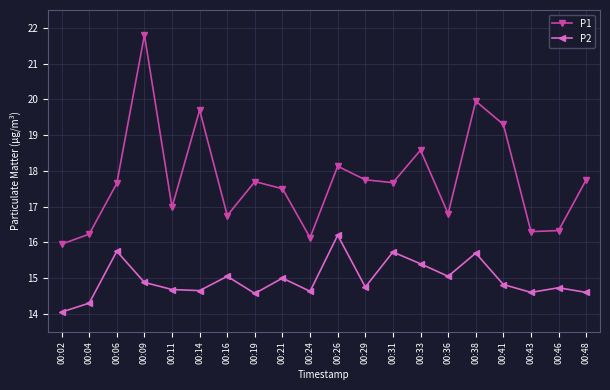

True or false: P1 has more than 0 interior local peaks.

True